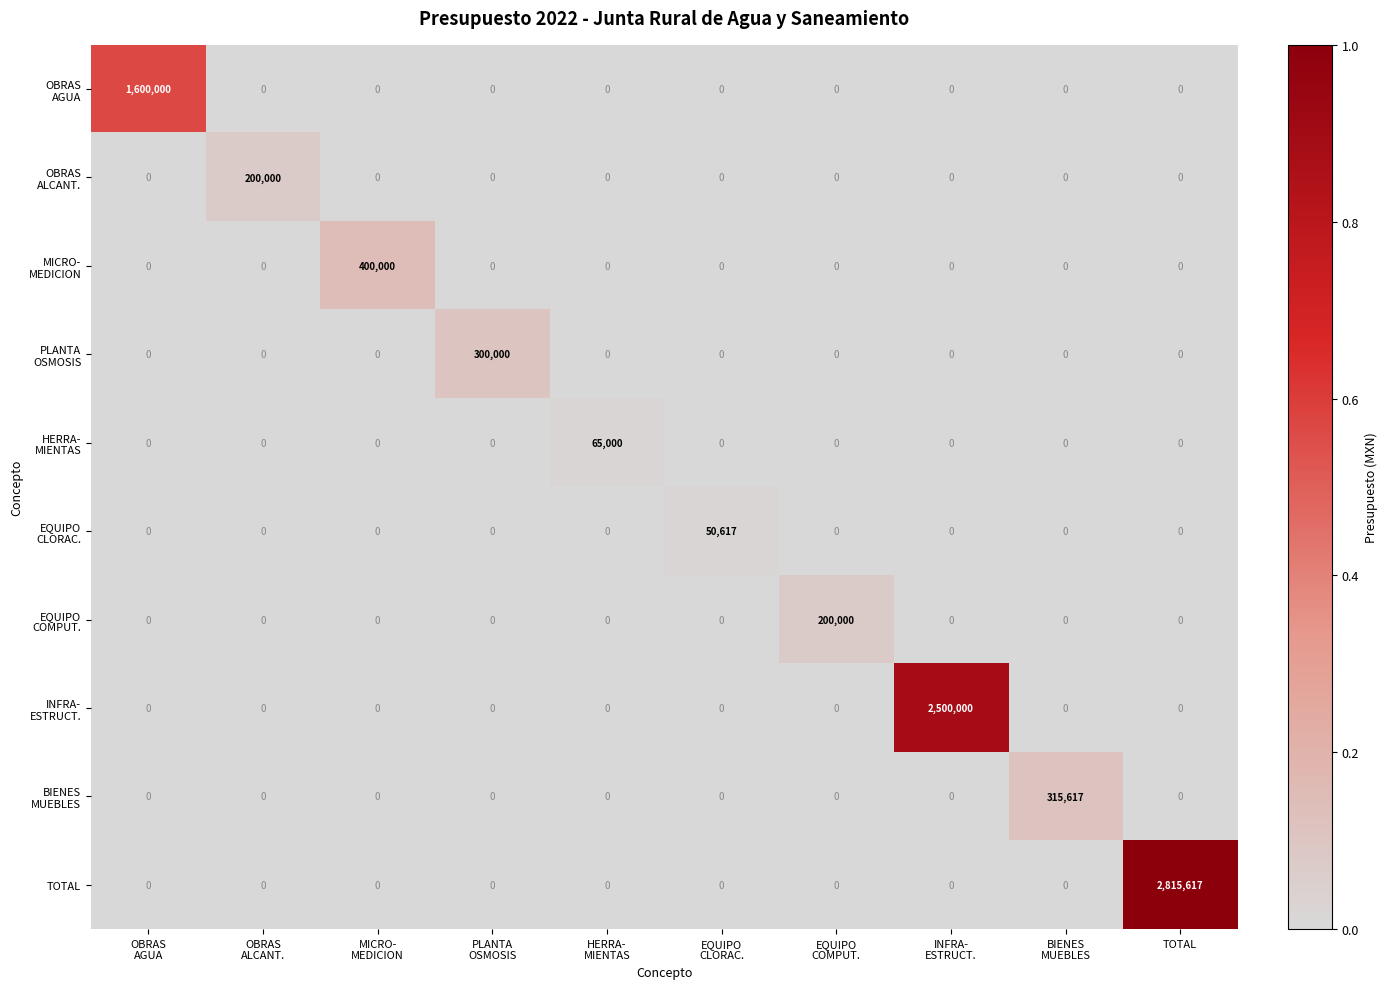

What is the spread (max minus min) of values at TOTAL?

2815617